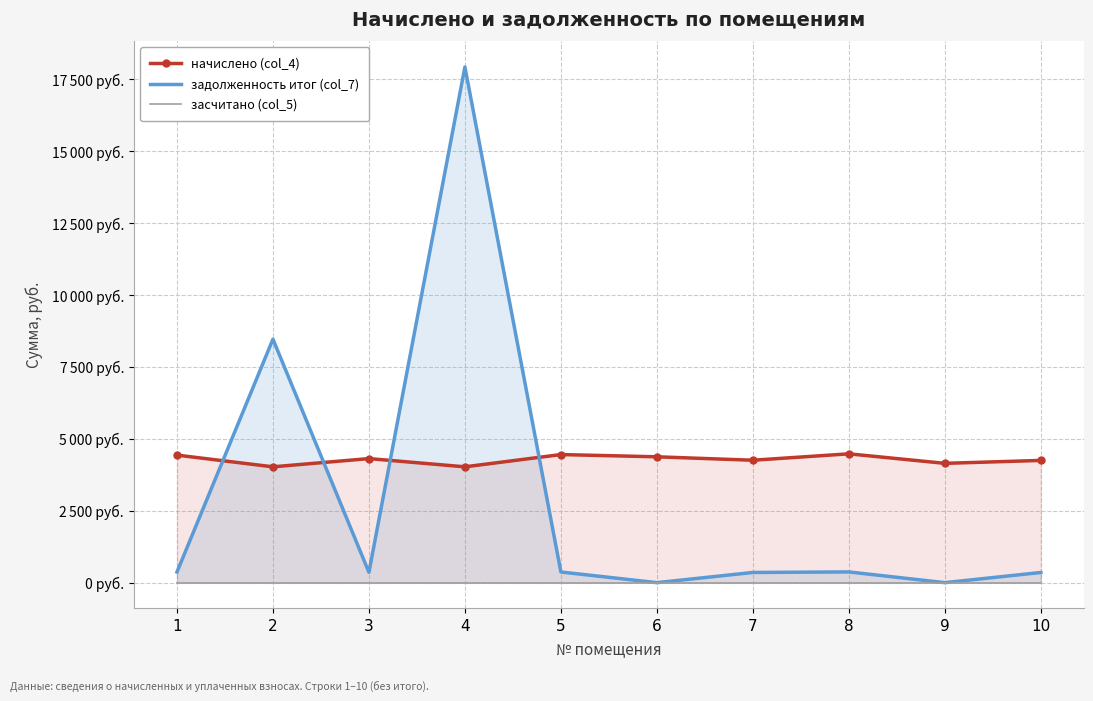

Is the value of задолженность итог (col_7) at 9 greater than the value of начислено (col_4) at 1?

No